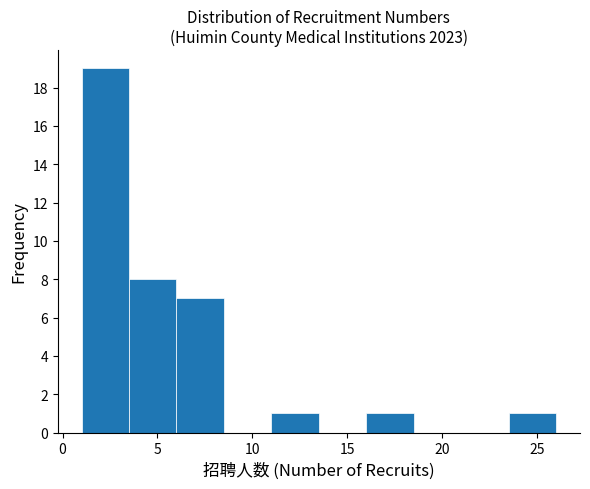

What is the height of the bar covering 3.5 to 6.0 on the x-axis? The values are not printed on the chart, so give them approximately, as read against the axis.

8